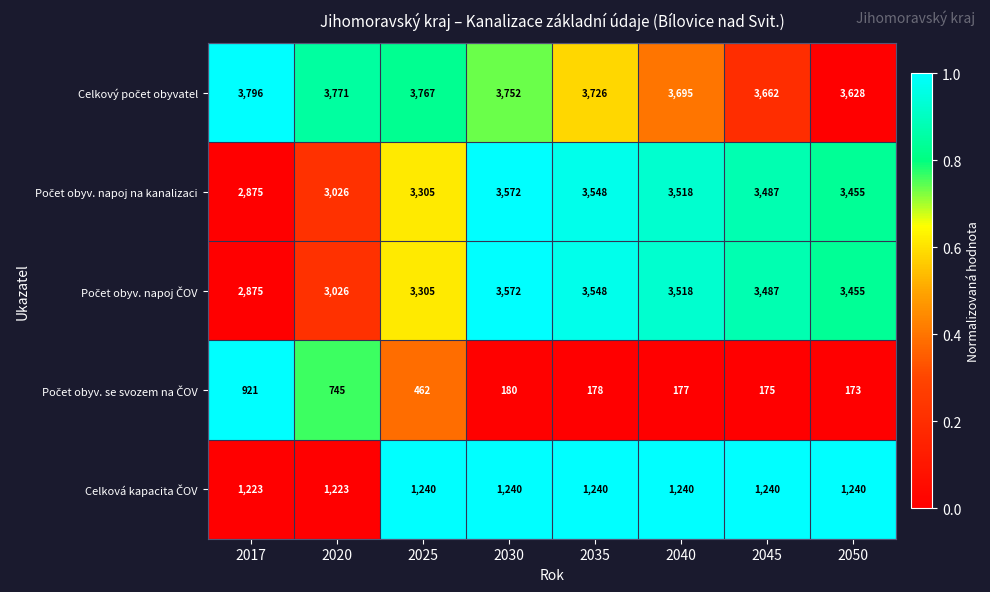

At which category is the sum across all series the highest?

2030